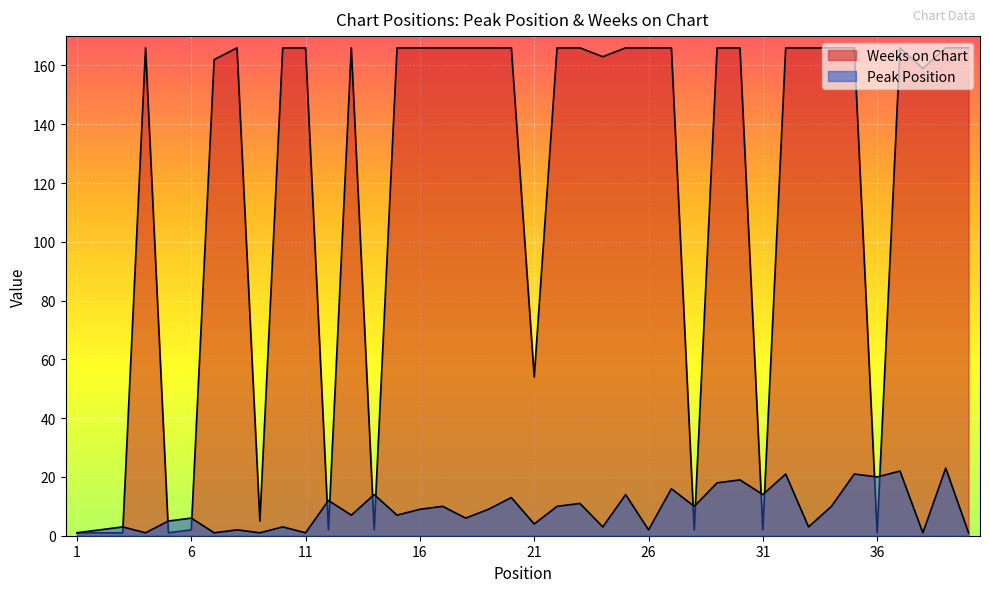

Where does the Peak Position series first go above 9?

12